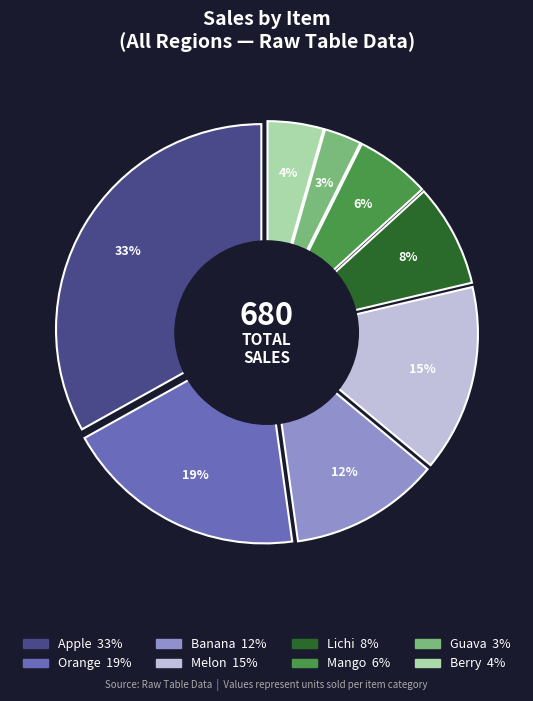

Is Apple the majority of the pie?

No